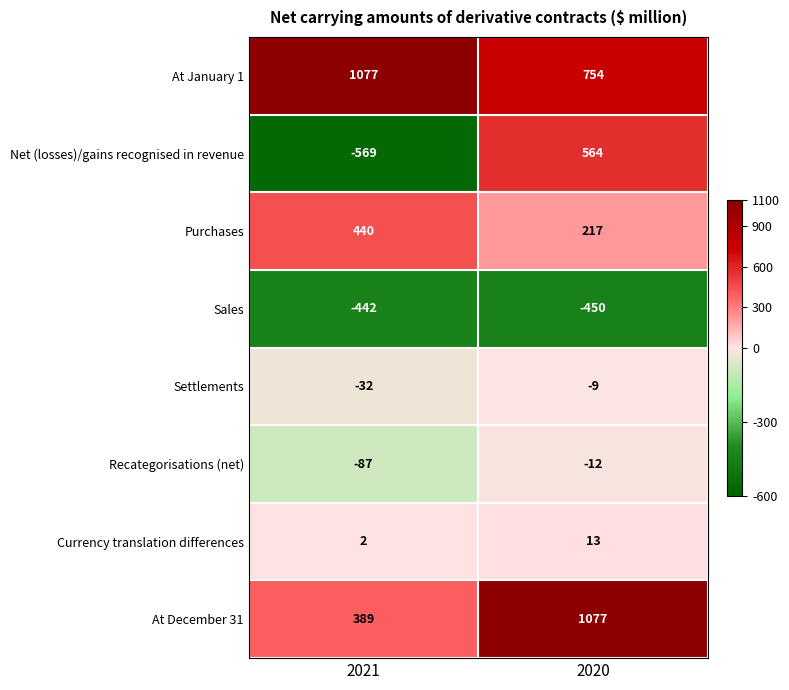

Is it true that Recategorisations (net) equals -87 at 2021?

True